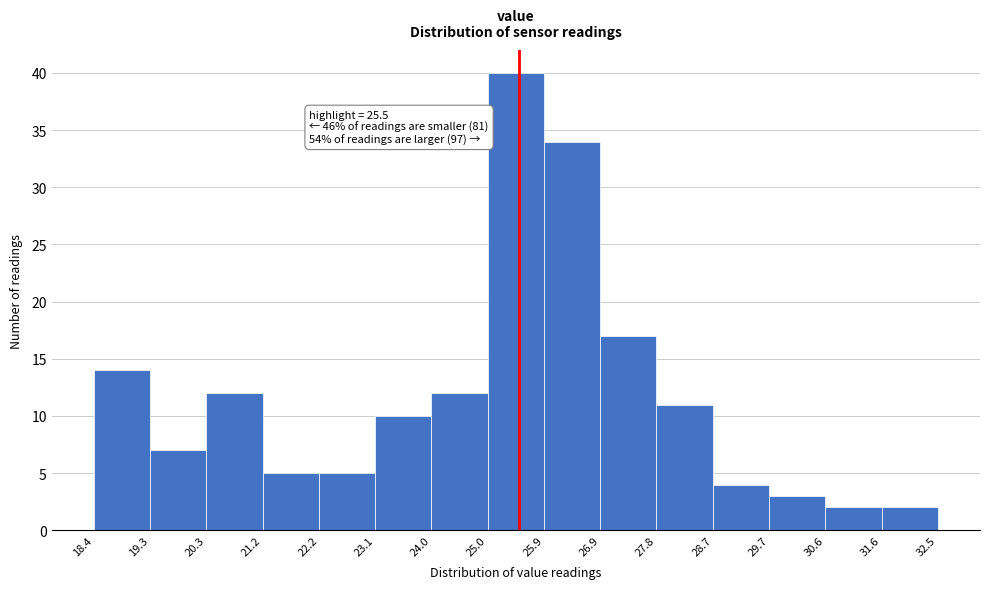

Which range on the x-axis has the tallest bar?

25.0 to 25.9